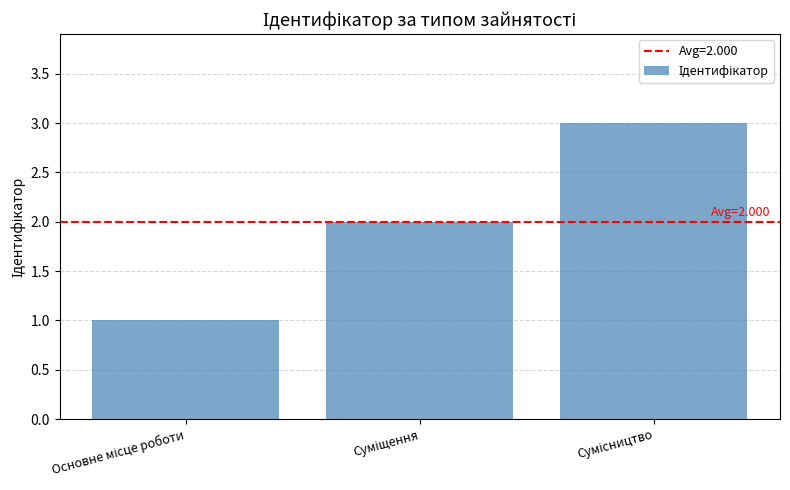

What is the sum of all values?

6